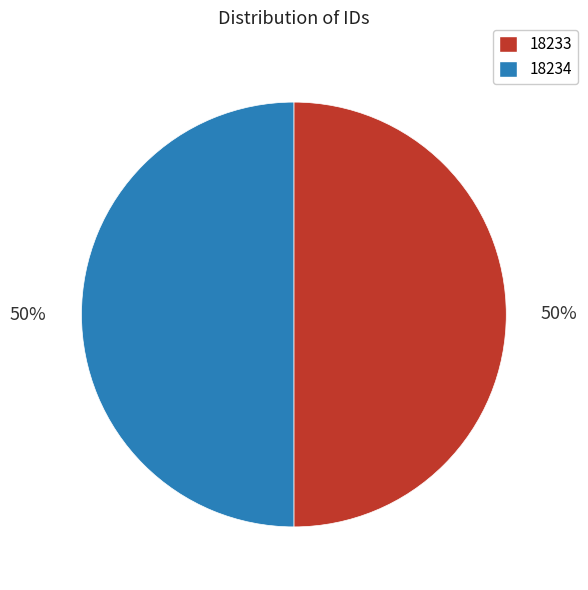

To the nearest percent, what percentage of the pie is 18233?

50%